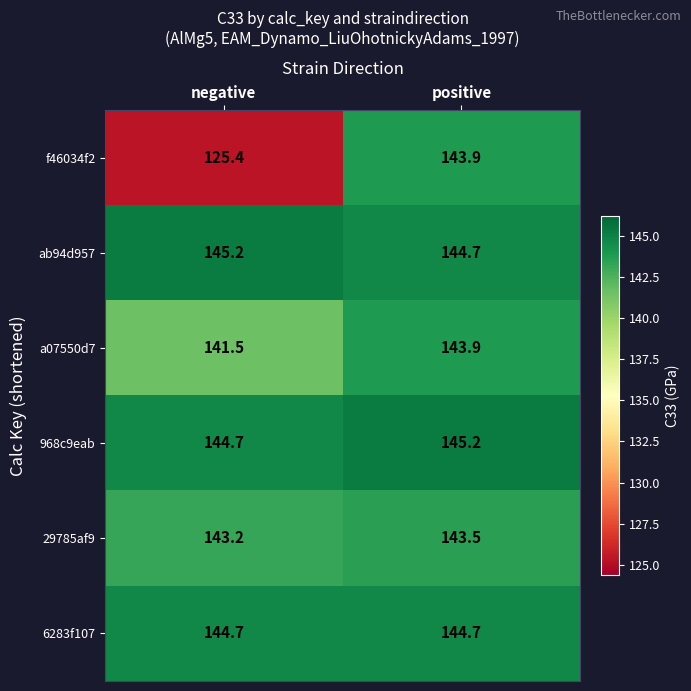

Between negative and positive, which series saw the biggest shift?

f46034f2